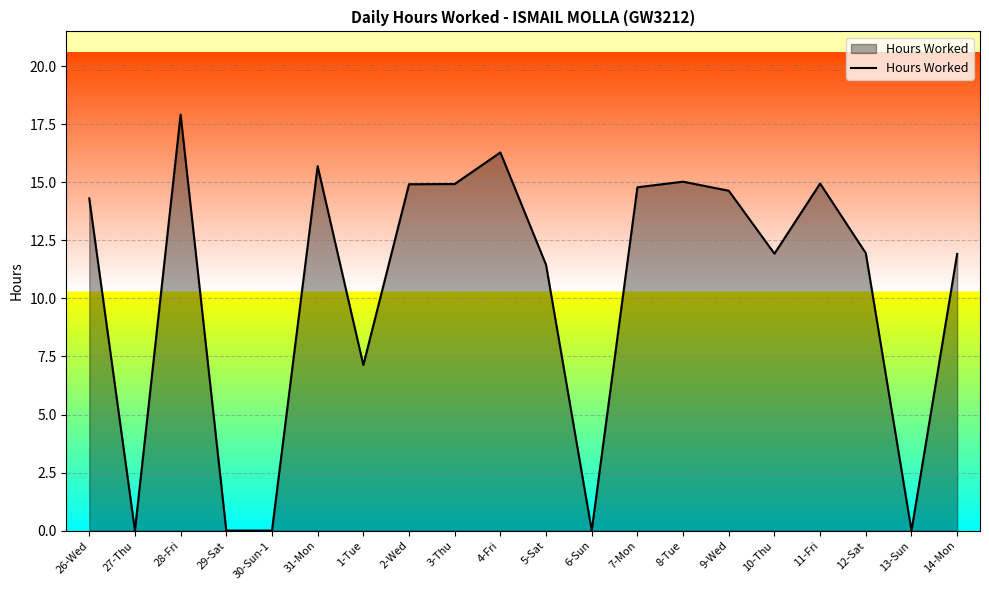

What position from the left is 9-Wed?

15